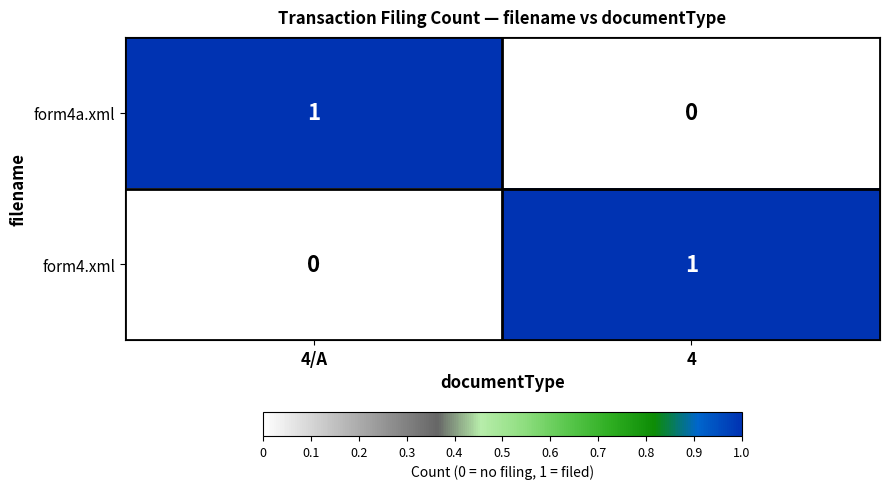

Is the value of form4.xml at 4 greater than the value of form4a.xml at 4?

Yes